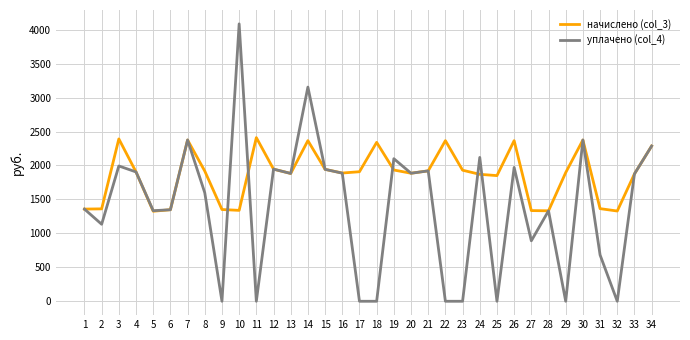

What is the highest value of the уплачено (col_4) series?

4085.7